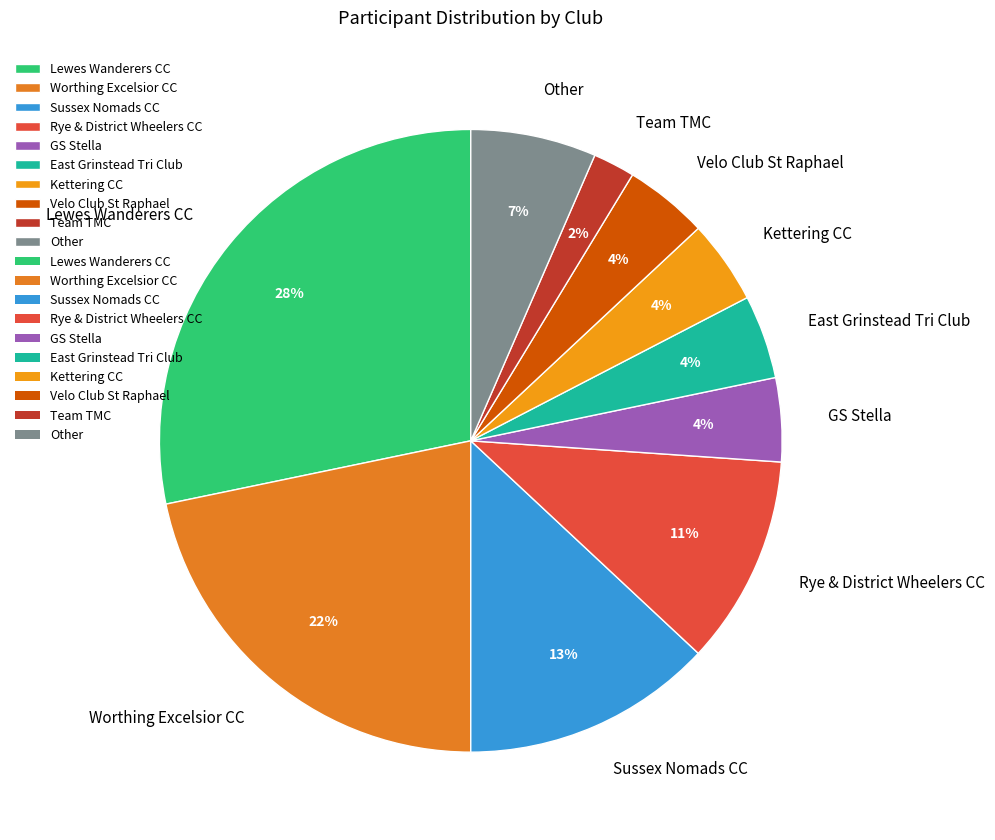

Do Other and East Grinstead Tri Club together represent more than half of the pie?

No